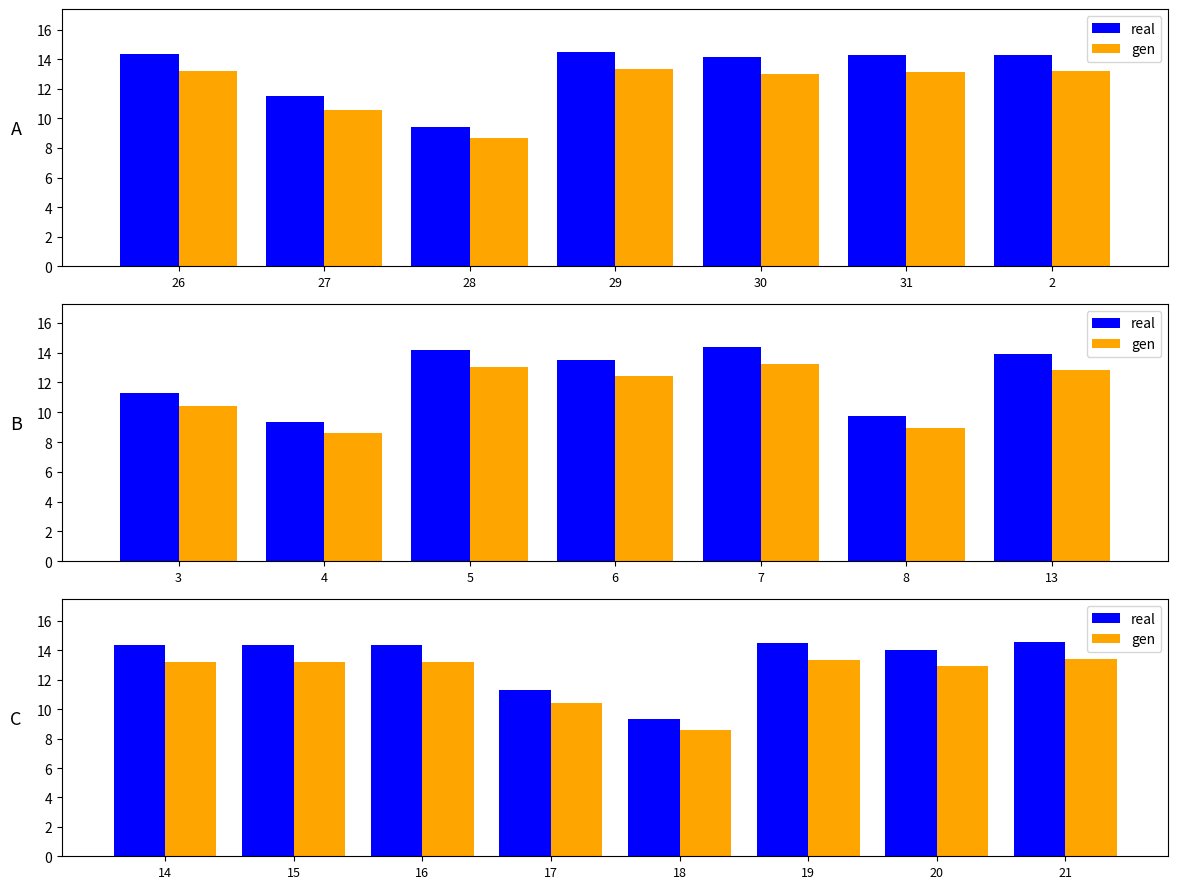

What is the average value of the gen series?

12.3